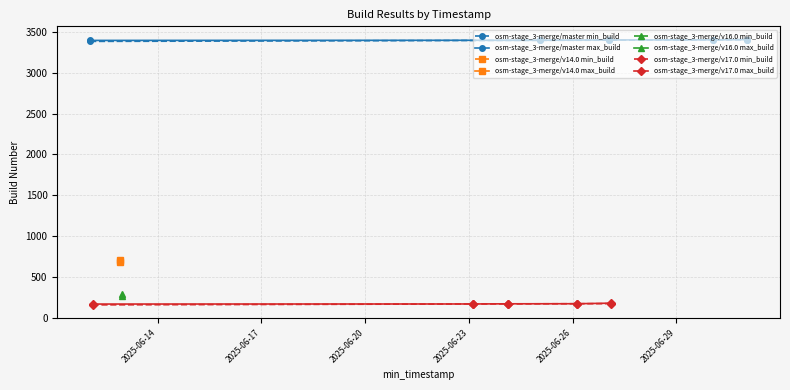

What is the minimum value shown in the chart?

156